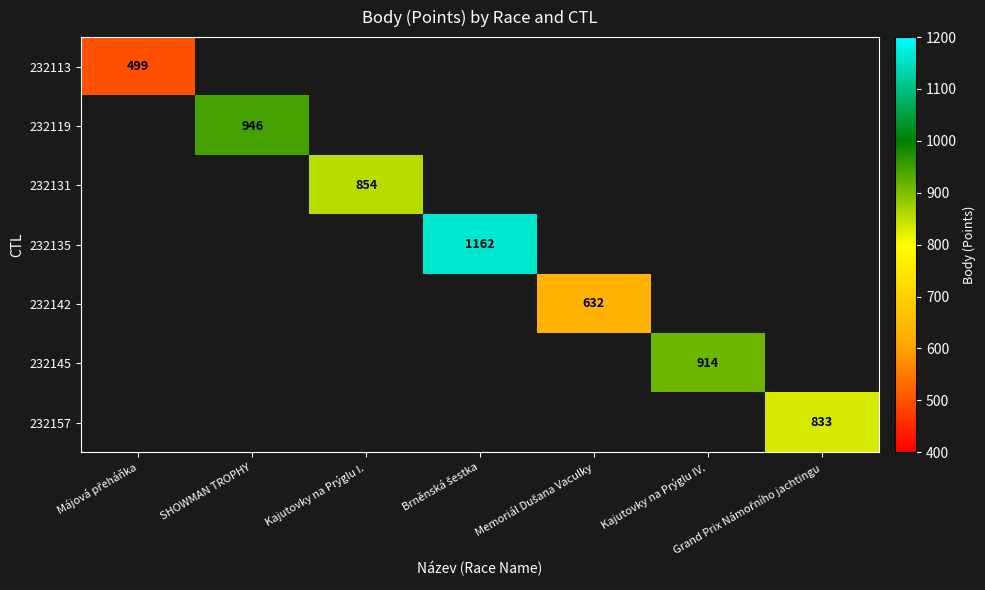

How many values in 232113 are above zero?

1